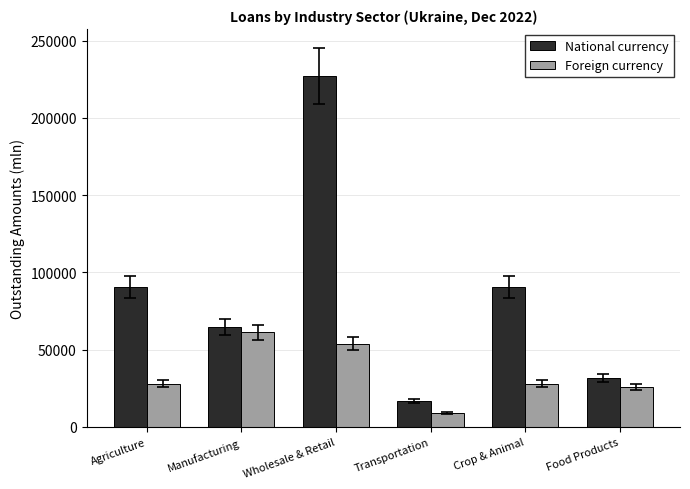

What is the difference between the highest and lowest values at Agriculture?

62587.9